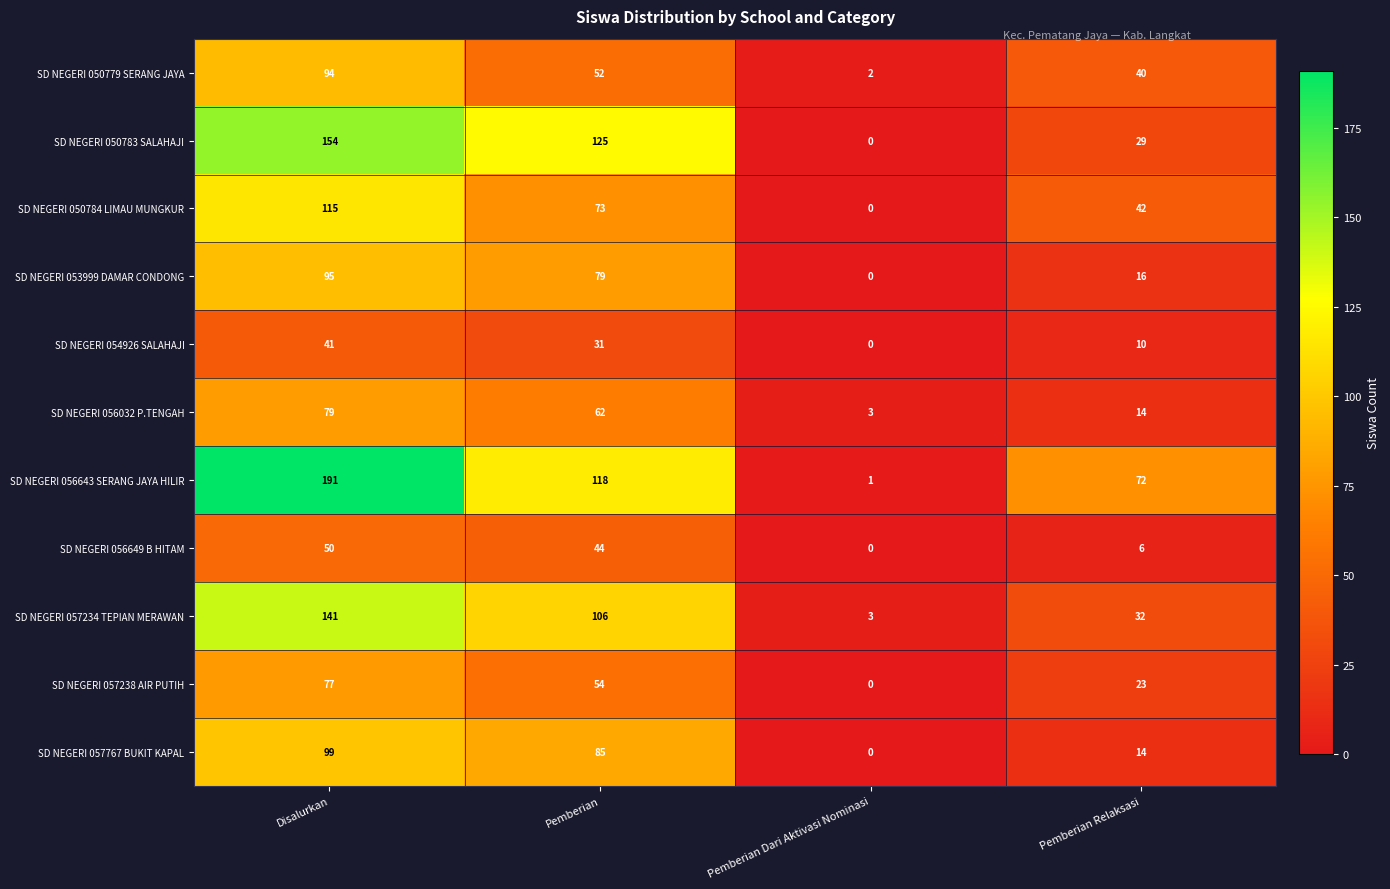

Which category has the highest value in the SD NEGERI 054926 SALAHAJI series?

Disalurkan